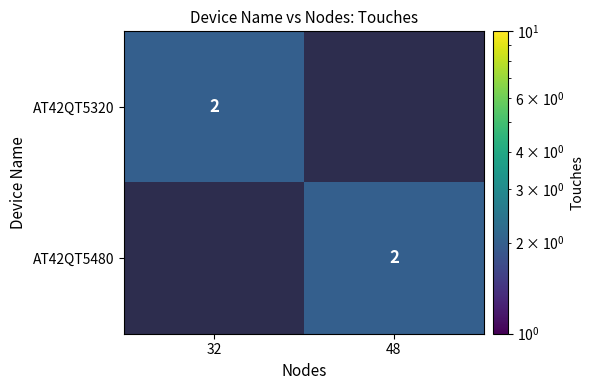

The value of AT42QT5320 at 32 is 1. True or false?

False